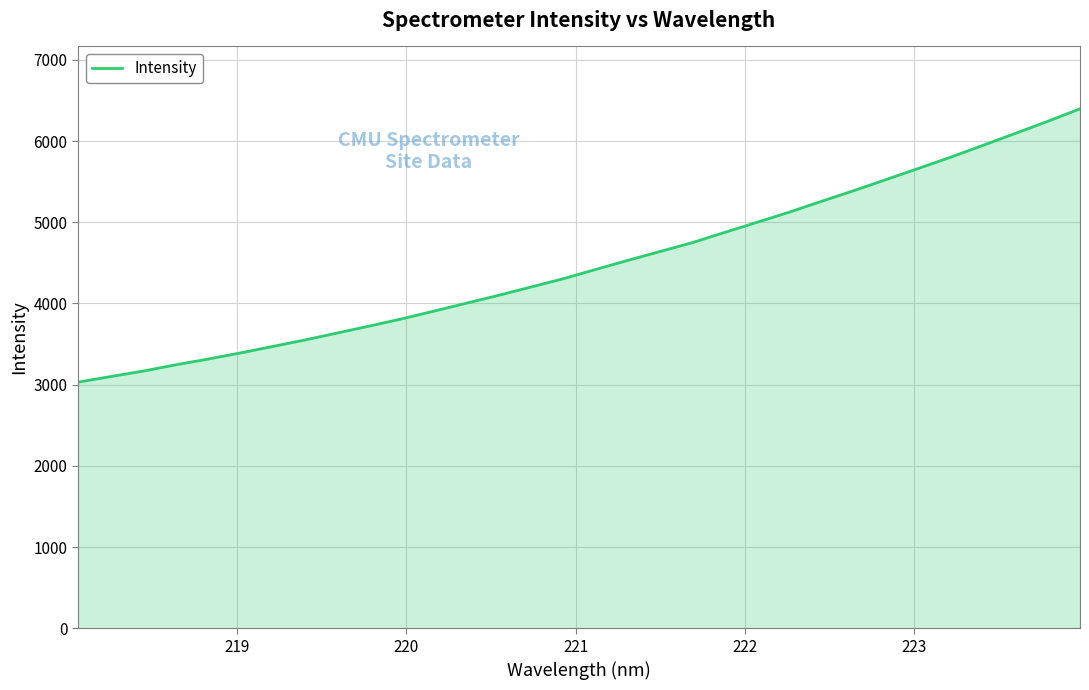

How many values are below 4417?

16